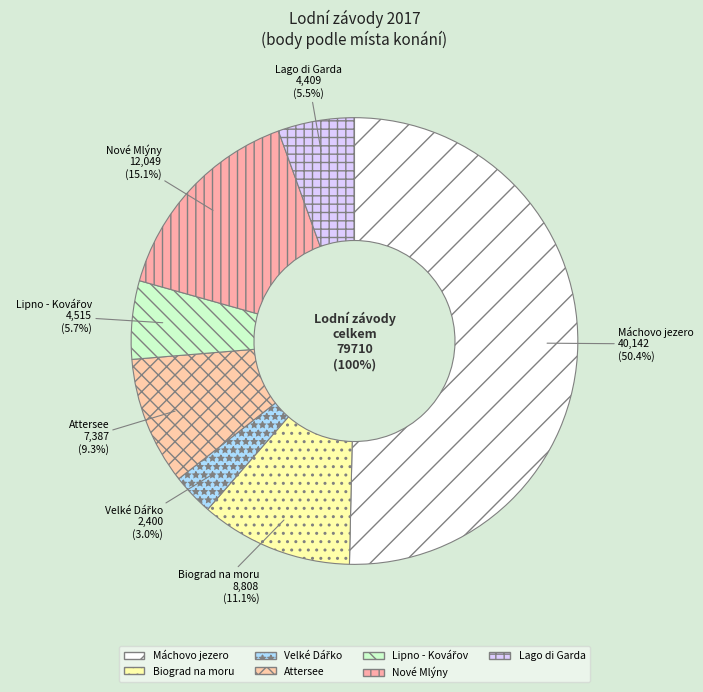

Which has a higher value, Nové Mlýny or Velké Dářko?

Nové Mlýny